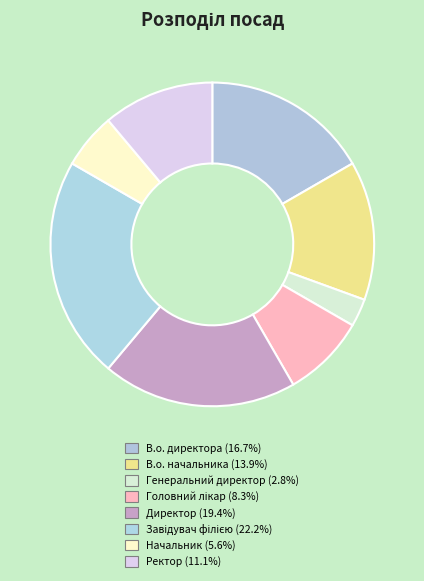

To the nearest percent, what portion does В.о. директора represent?

17%